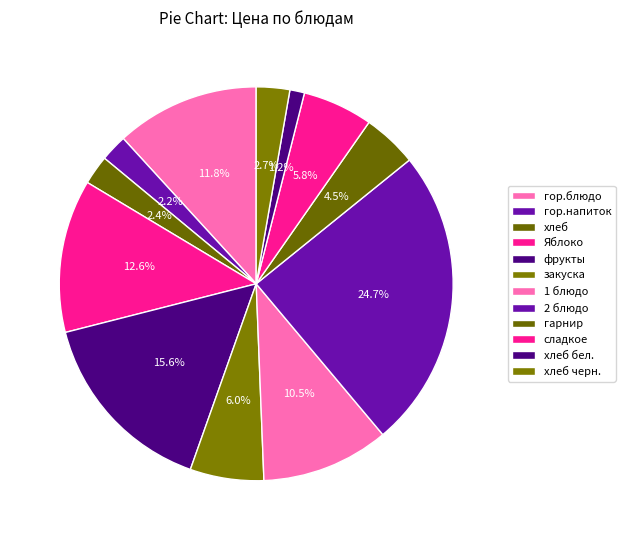

How many segments does this pie chart have?

12